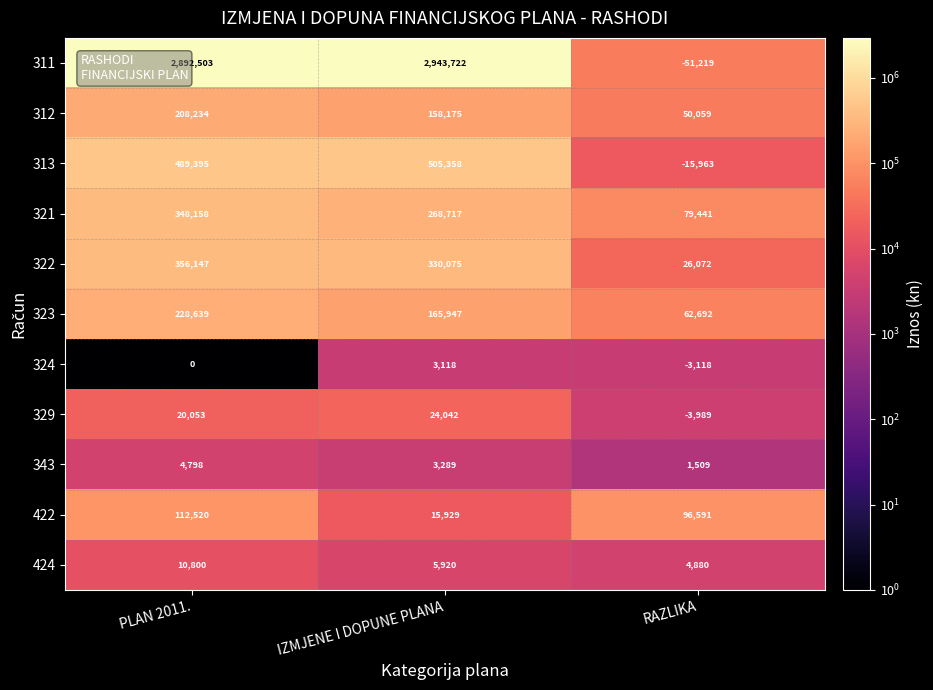

The 312 series shows 158175 at IZMJENE I DOPUNE PLANA. True or false?

True